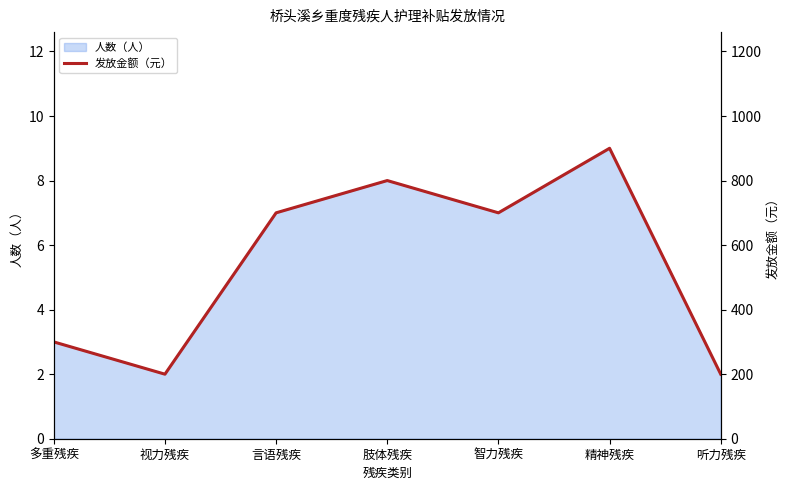

Where does the data first go above 700?

肢体残疾